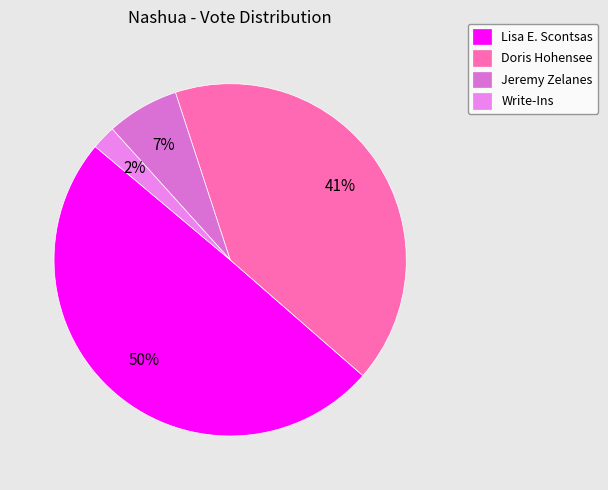

How many slices are in this pie chart?

4